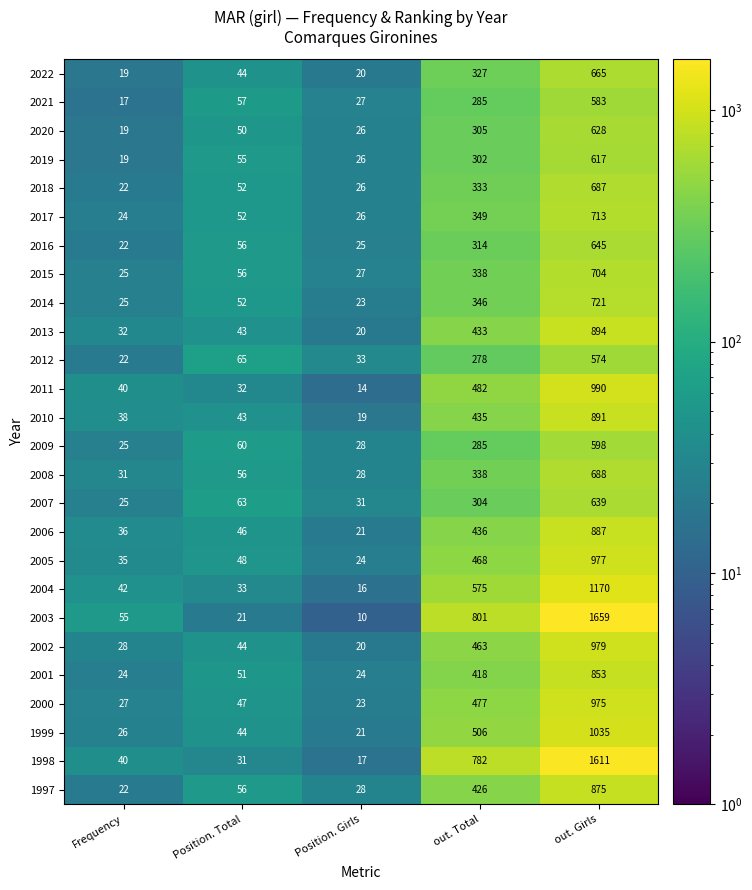

What is the total value across all series at Position. Total?

1257